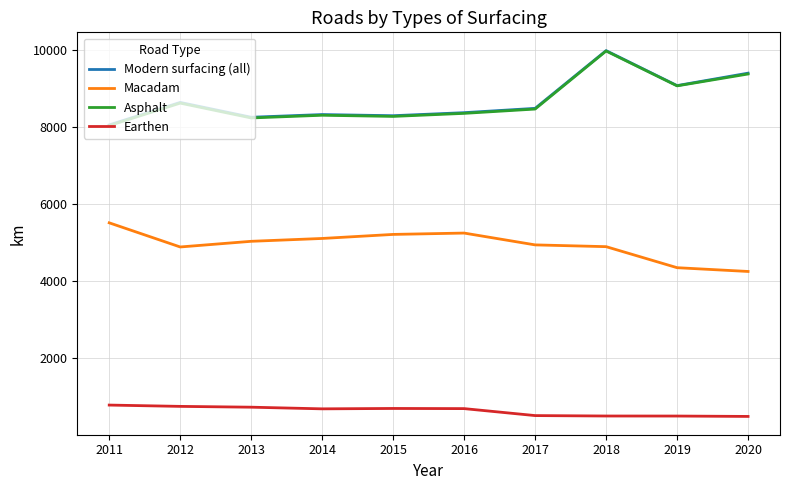

At which category is the sum across all series the highest?

2018